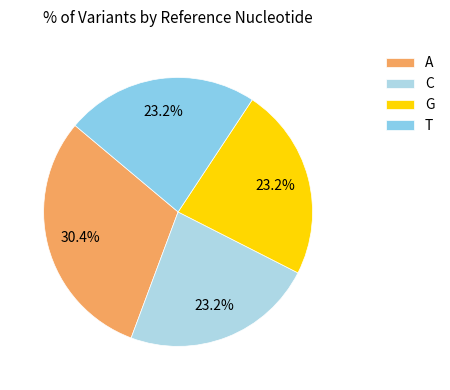

True or false: A accounts for 28% of the total.

False